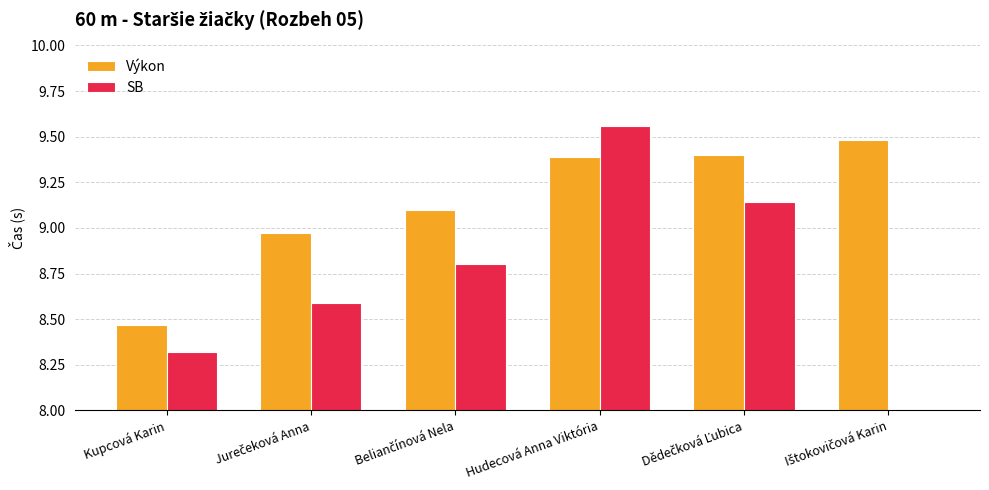

Read the Výkon value at Ištokovičová Karin.

9.5